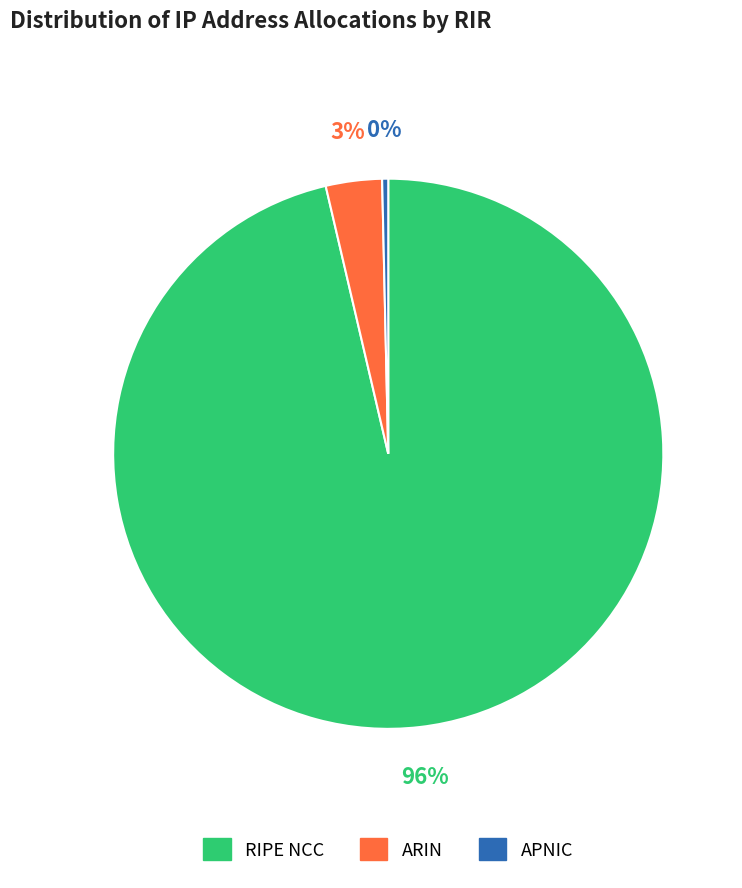

Does ARIN represent more than half of the total?

No